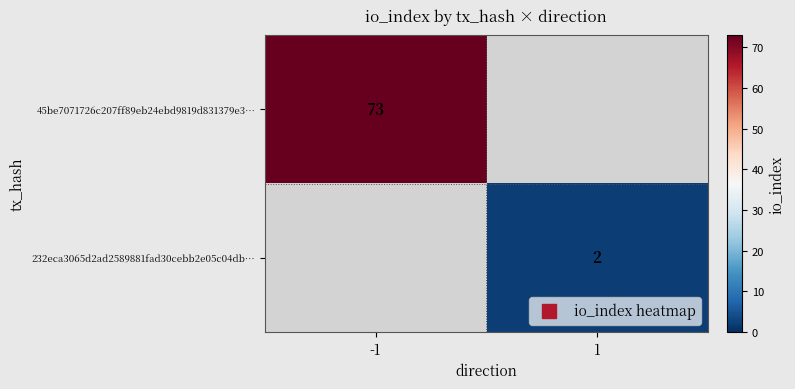

At which label does 45be7071726c207ff89eb24ebd9819d831379e3… reach its peak?

-1